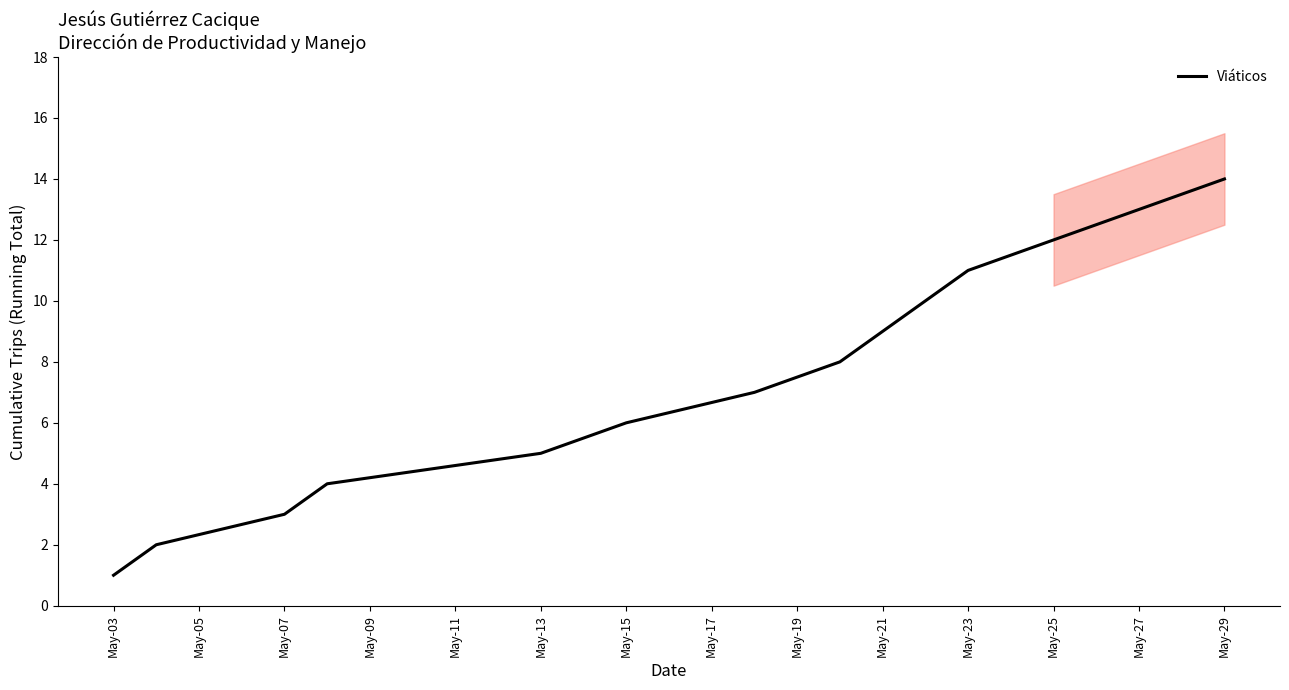

At which label does Viáticos reach its minimum?

May-03